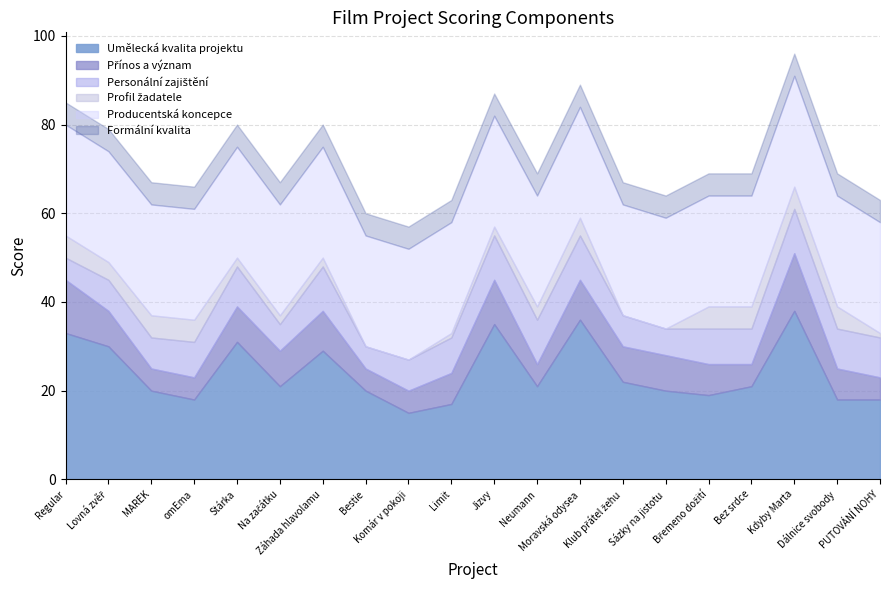

How many lines are shown in the chart?

6